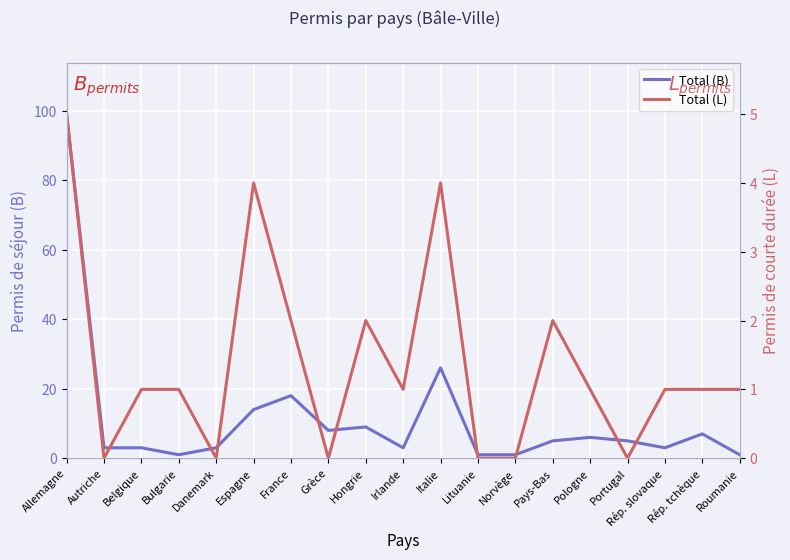

True or false: Total (B) has a value of 3 at Danemark.

True